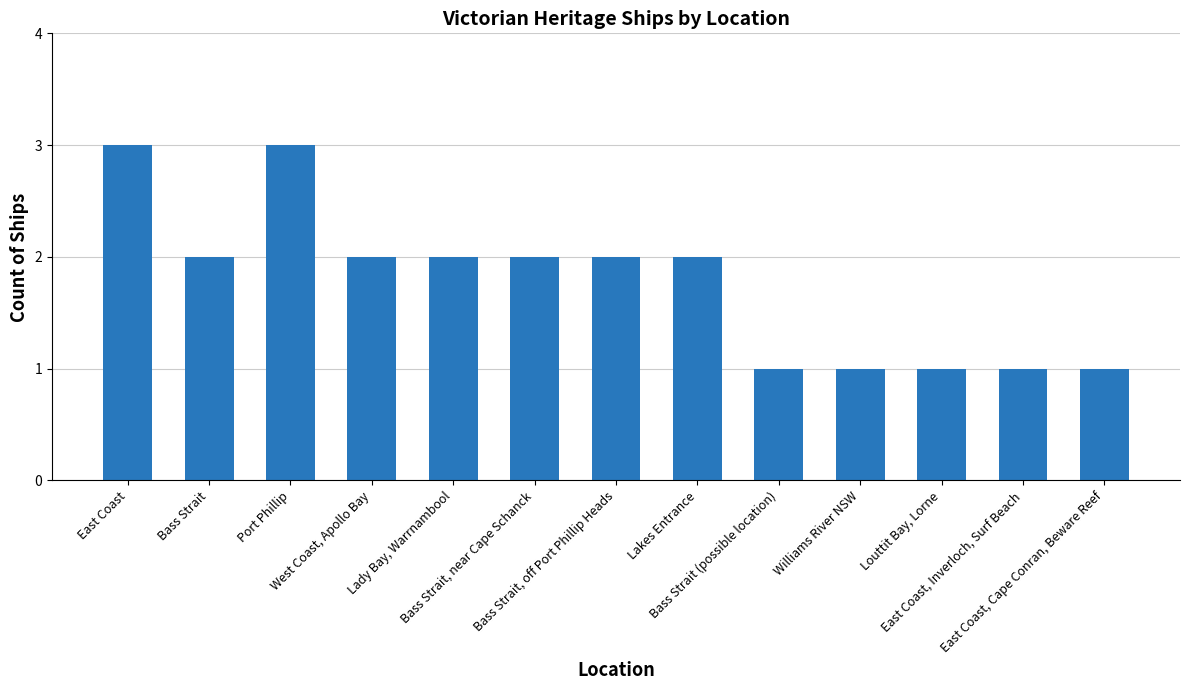

What is the greatest value displayed?

3